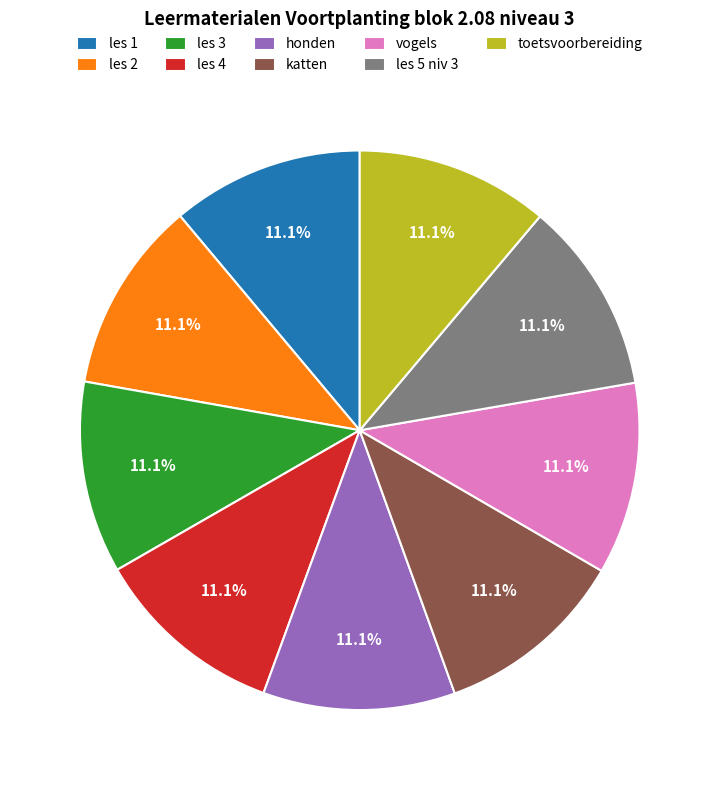

To the nearest percent, what portion does les 4 represent?

11%